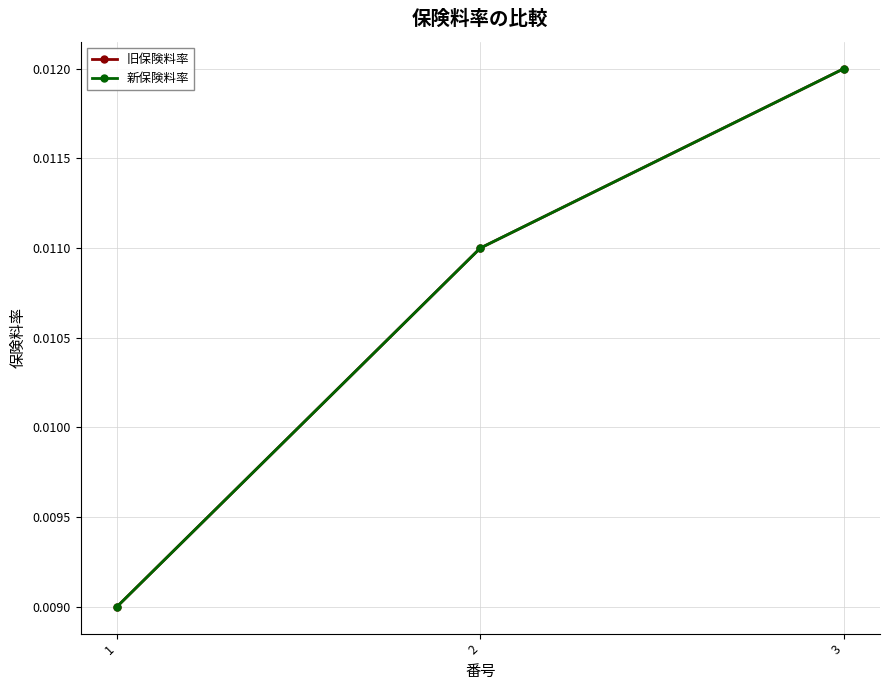

Rank the series at 1 from highest to lowest value.

旧保険料率, 新保険料率